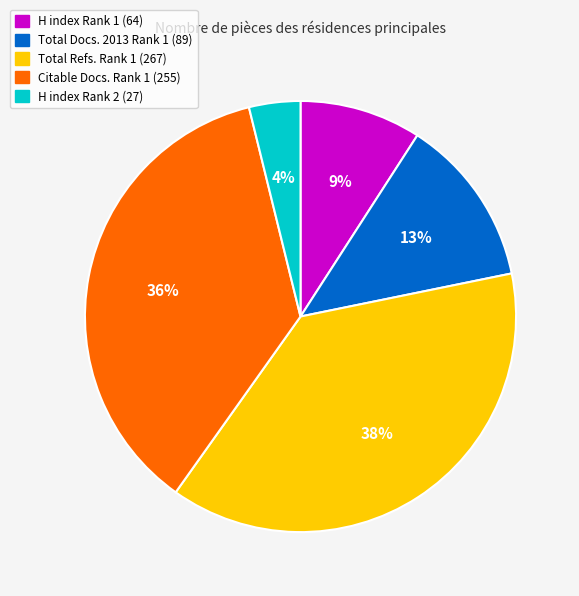

To the nearest percent, what is the average slice percentage?

20%